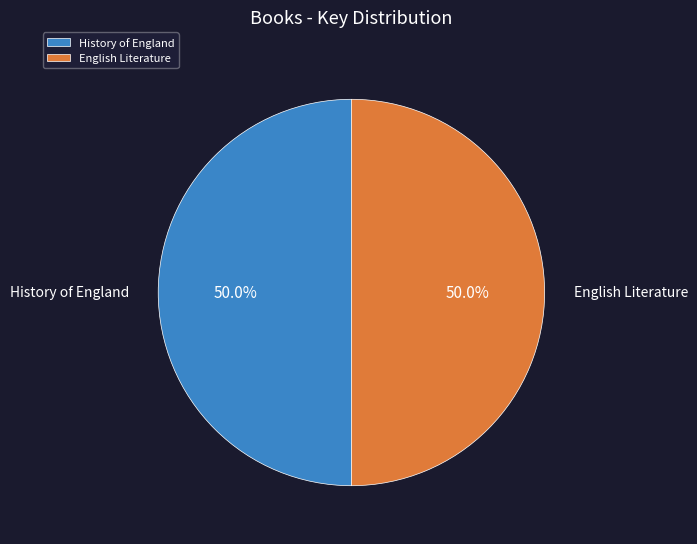

Approximately how many times larger is the value at History of England compared to English Literature?

1.0